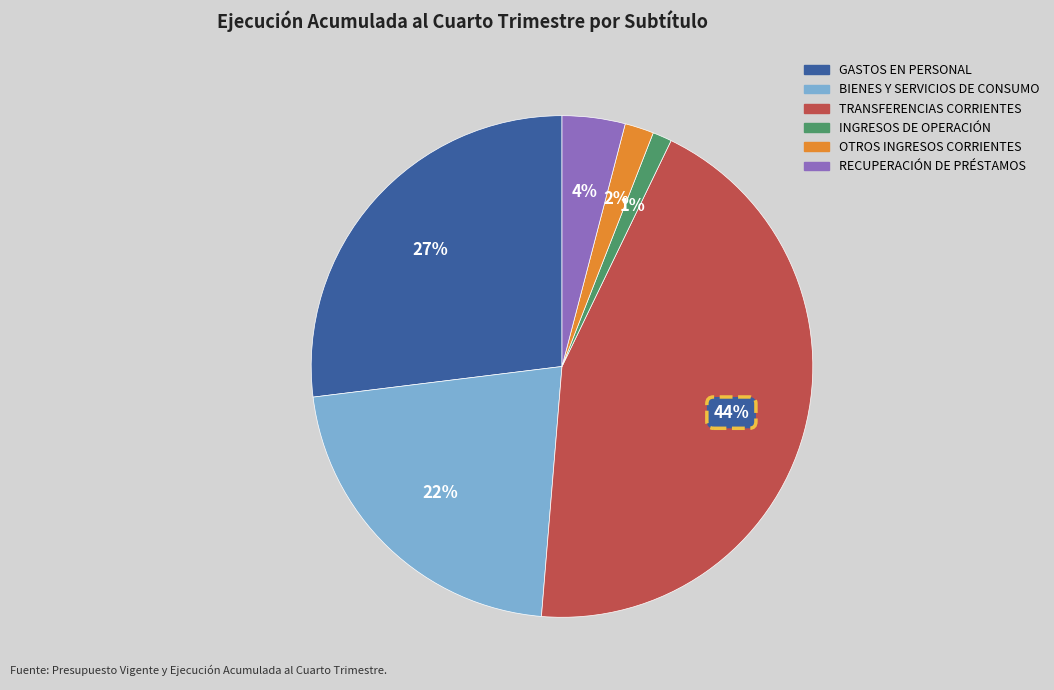

The GASTOS EN PERSONAL slice represents 27% of the pie. True or false?

True